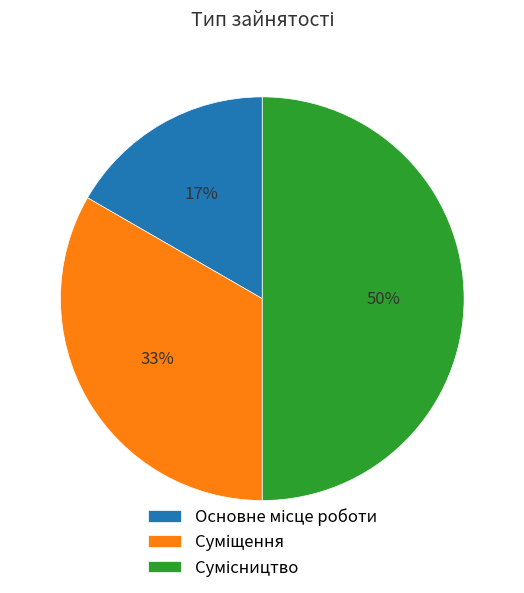

To the nearest percent, what is the difference between the largest and smallest slice percentages?

33%